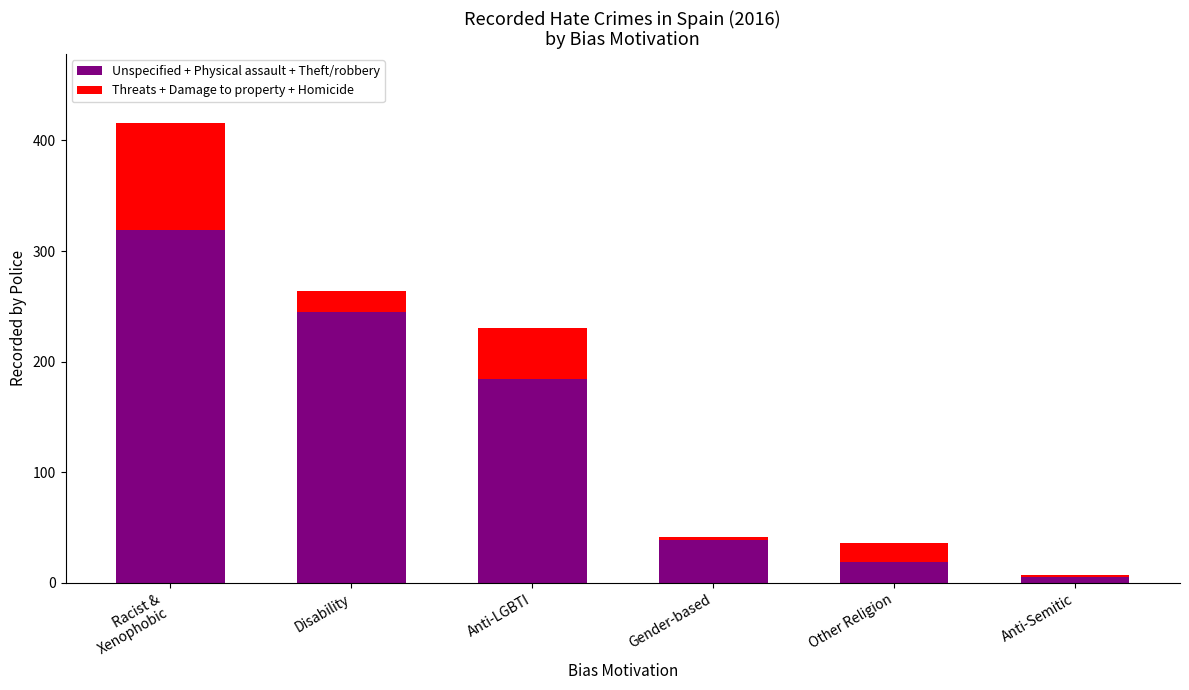

How many series are shown in this chart?

2